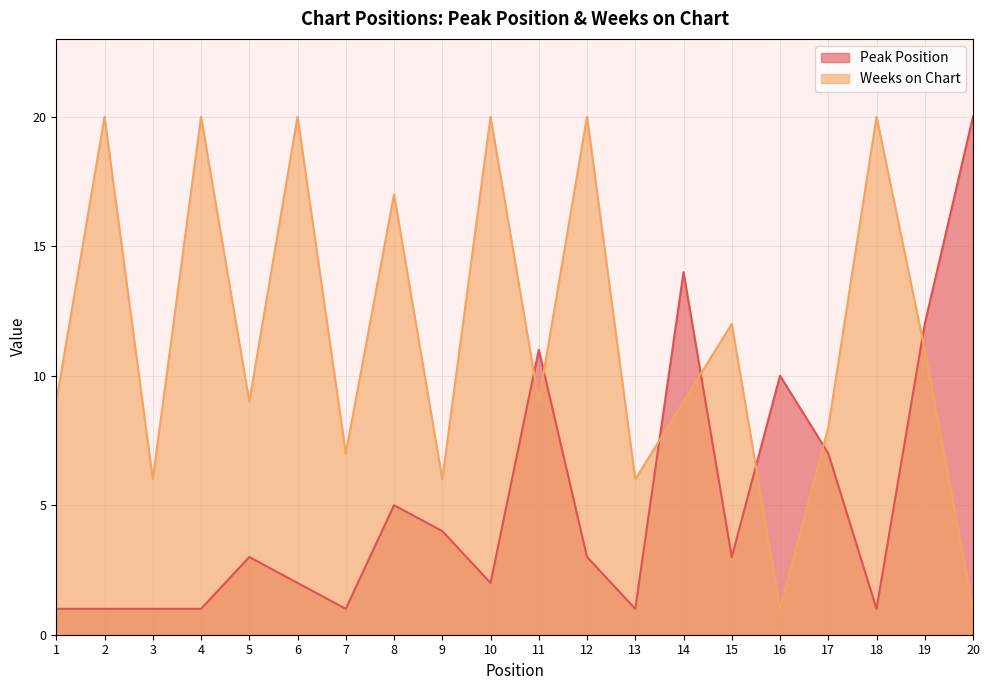

What are all the series names shown in the legend?

Peak Position, Weeks on Chart